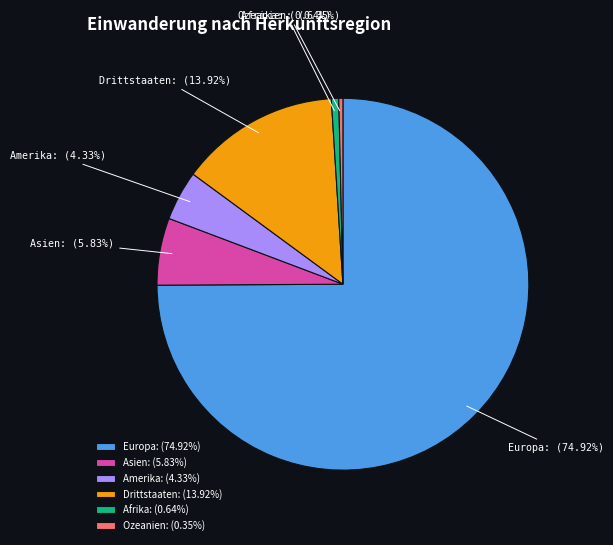

Is there any slice that represents more than half of the pie?

Yes